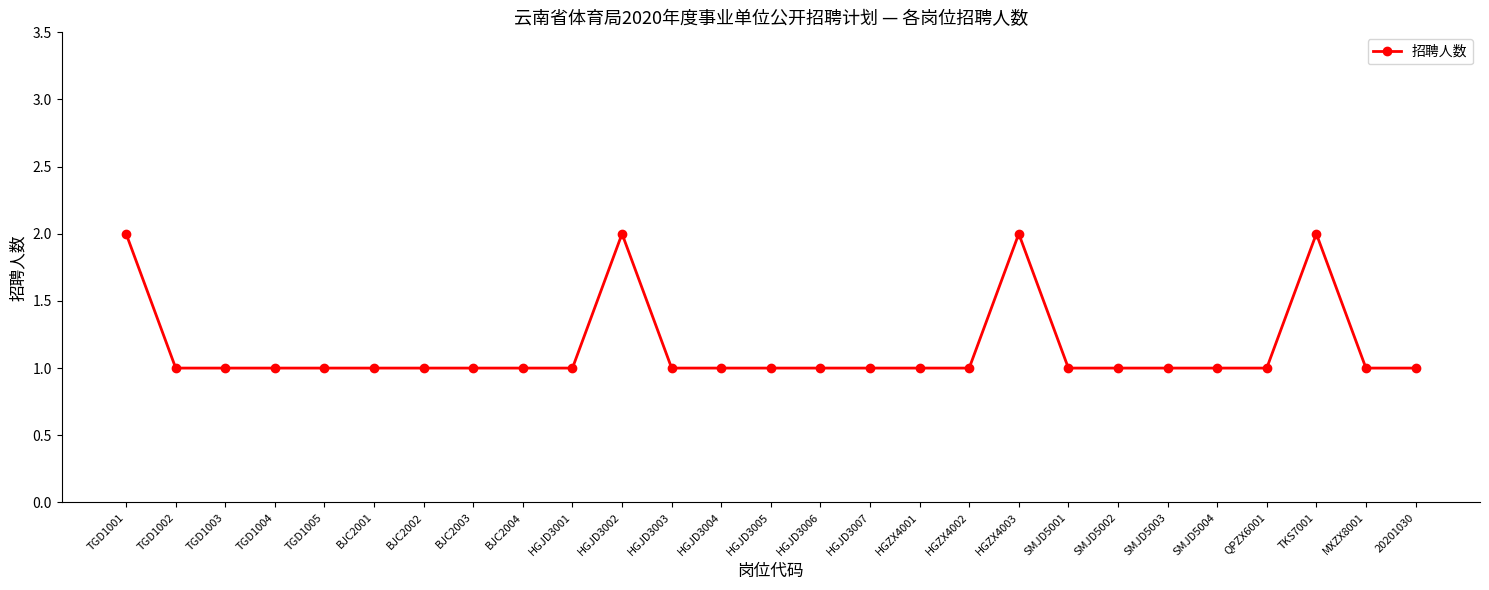

True or false: there are more than 1 points higher than both neighbors.

True